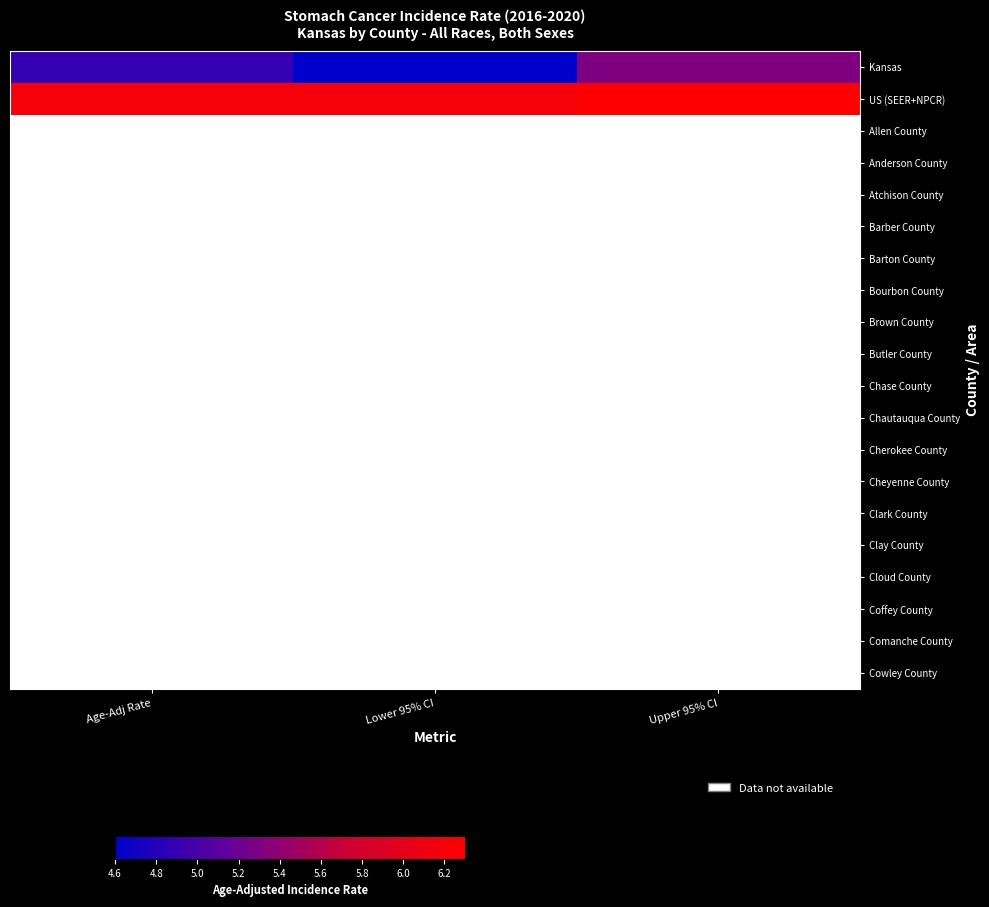

How many distinct data groups are displayed?

20